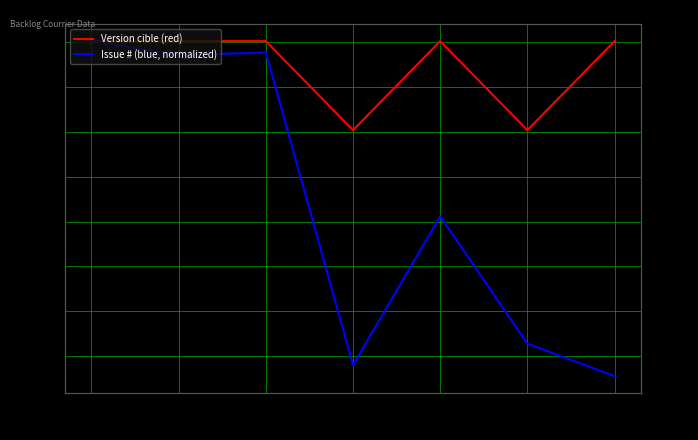

What is the difference between the Issue # (blue, normalized) values at 23163 and 27575?

364.1